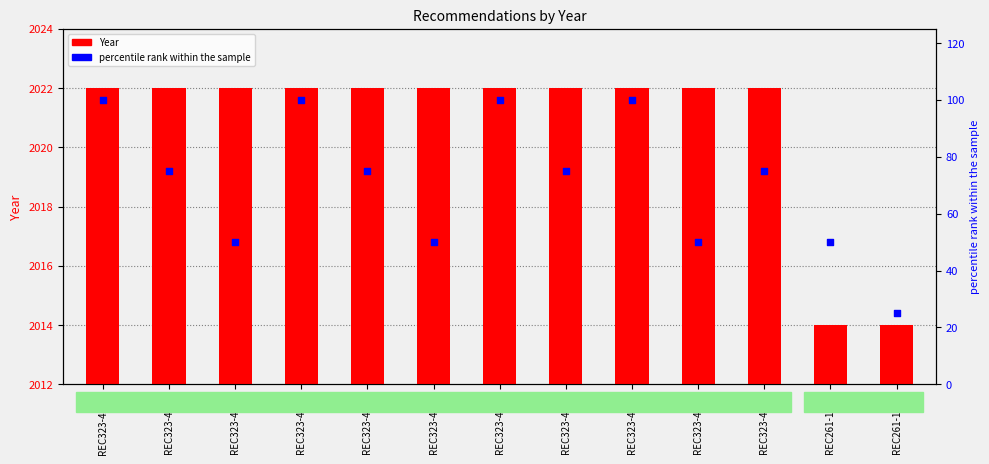

What are all the series names shown in the legend?

Year, percentile rank within the sample